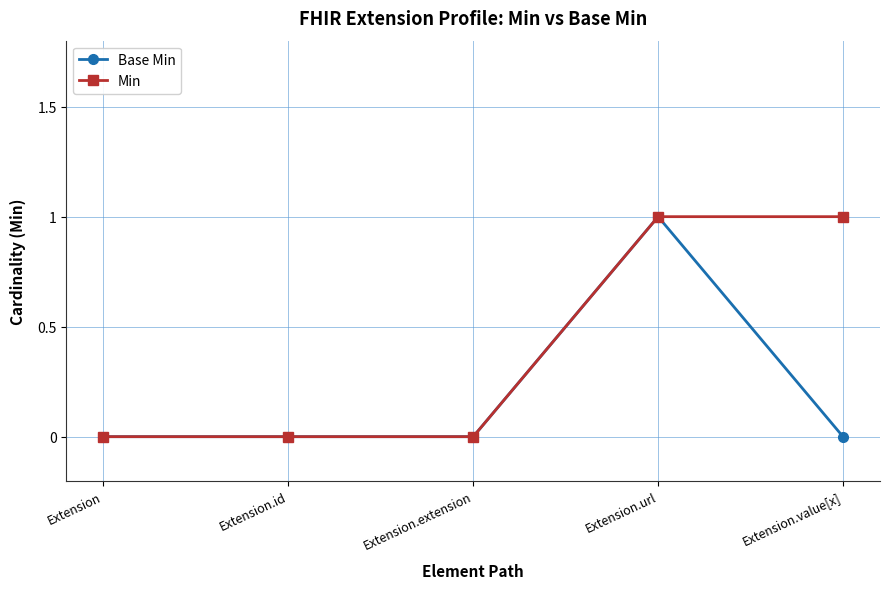

Between Extension.extension and Extension.value[x], which series saw the biggest shift?

Min